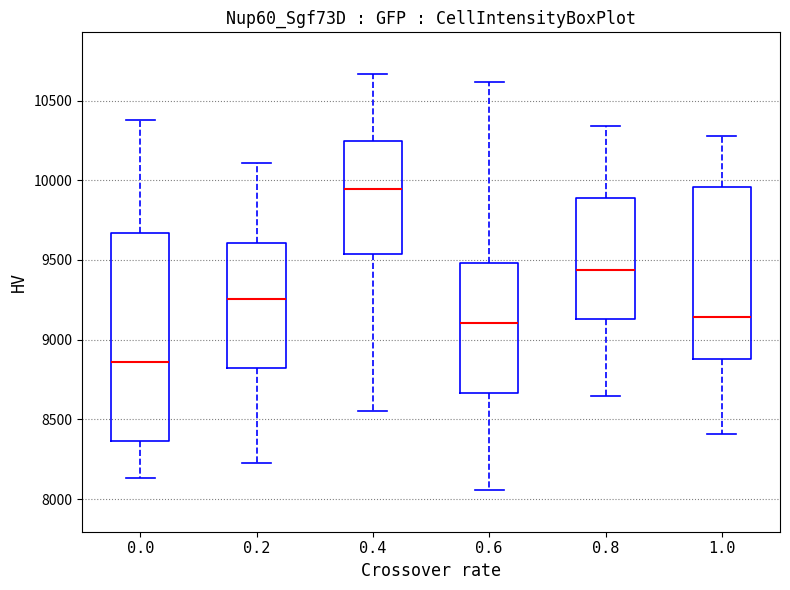

Where is the upper edge of the box at x = 0.0 on the y-axis? The values are not printed on the chart, so give them approximately, as read against the axis.

9650